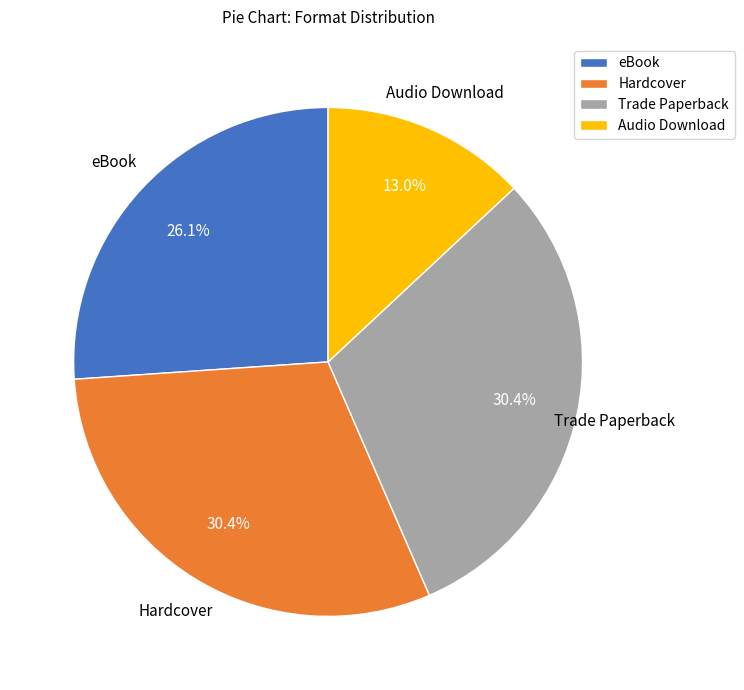

Which slice is the smallest?

Audio Download